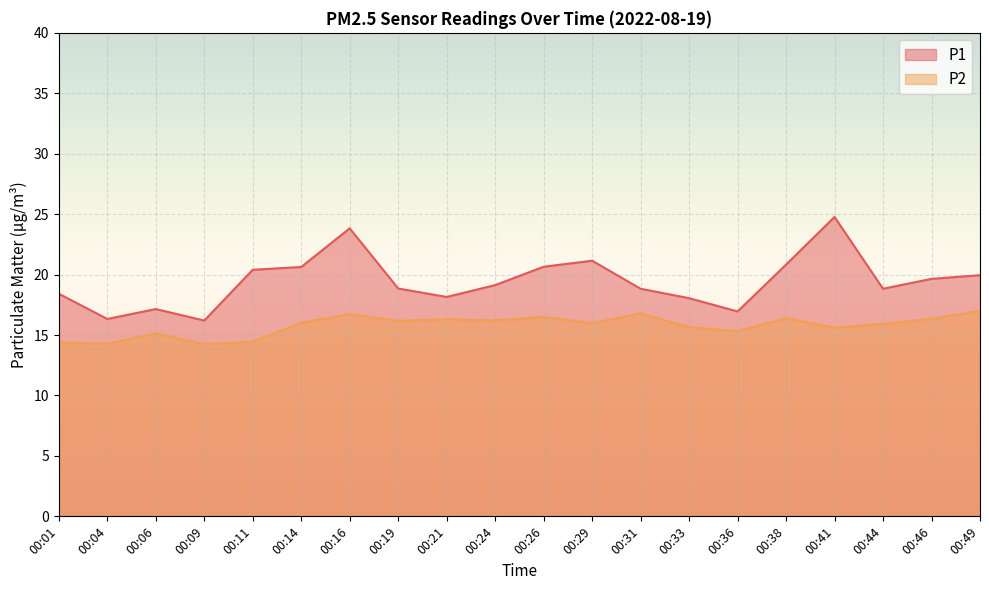

The P2 series shows 16.8 at 00:31. True or false?

True